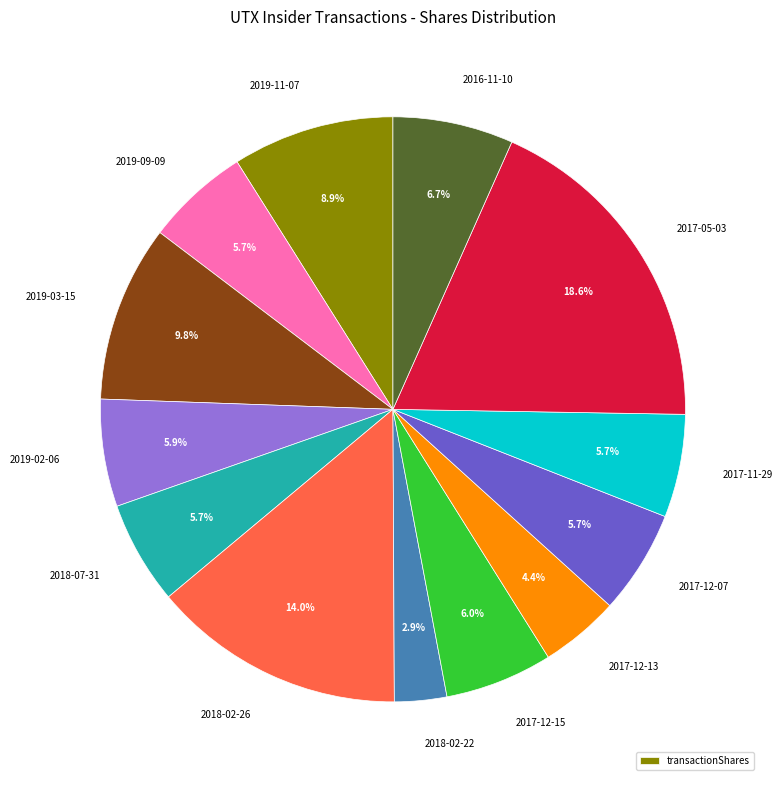

To the nearest percent, what is the average slice percentage?

8%